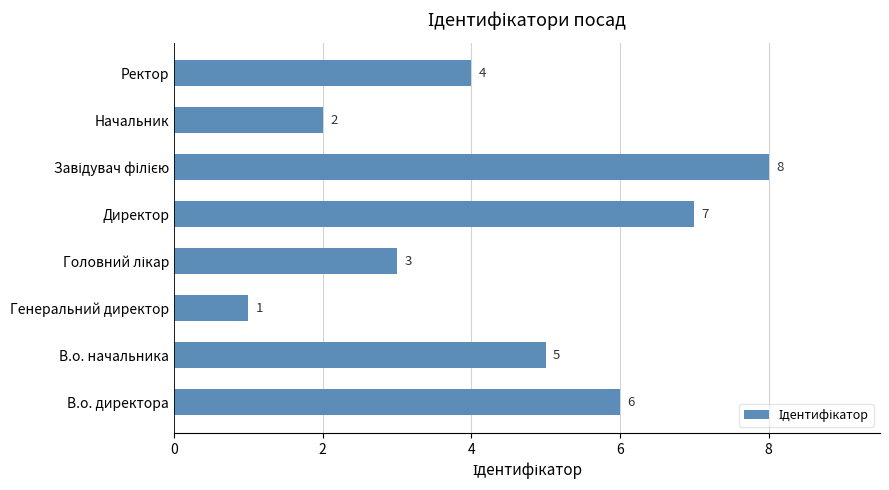

At which category does the chart reach its minimum across all series?

Генеральний директор